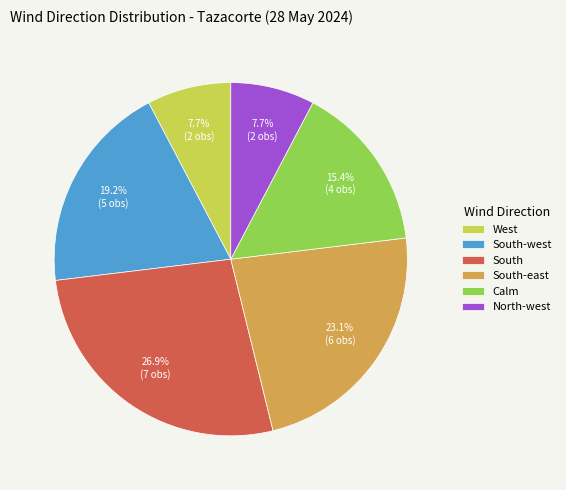

What is the largest slice in the pie chart?

South